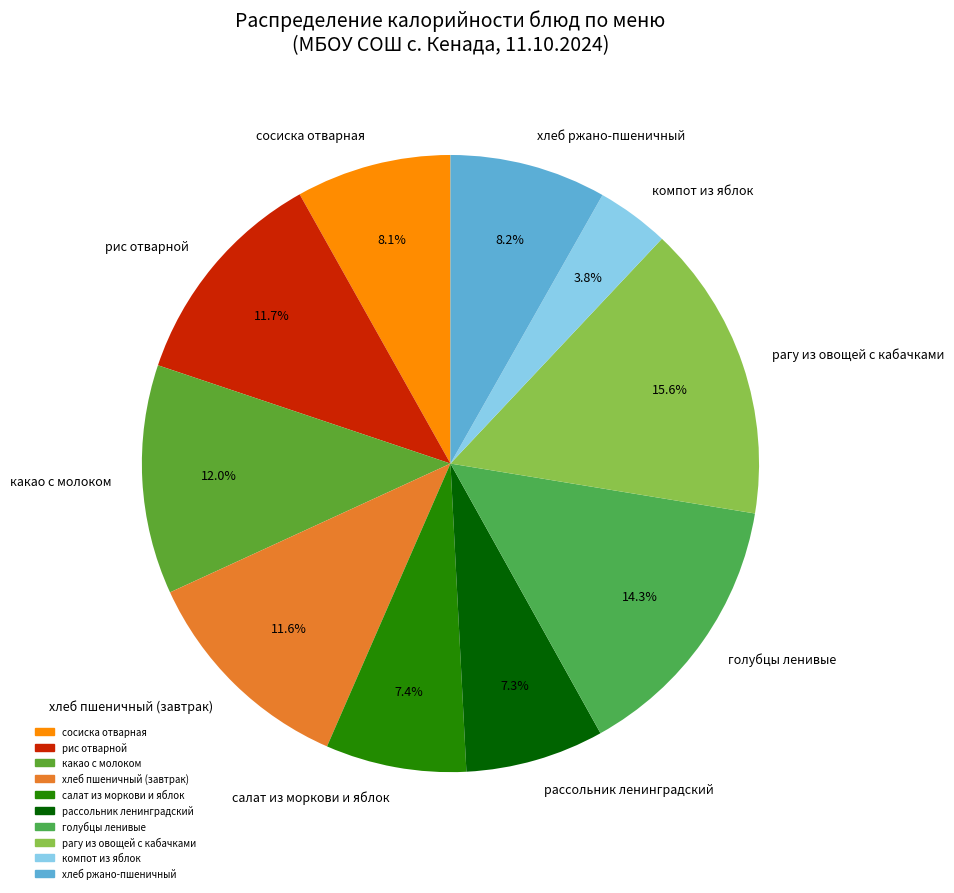

True or false: рис отварной accounts for 12% of the total.

True